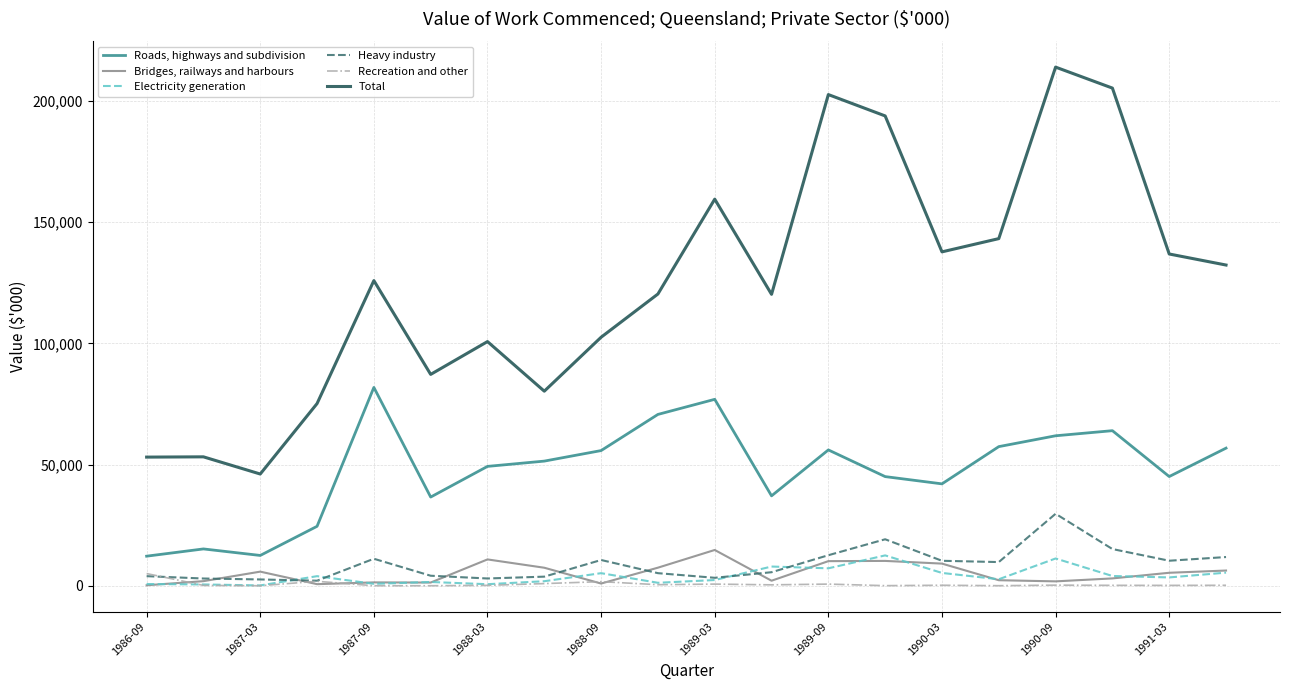

What is the maximum value shown in the chart?

213941